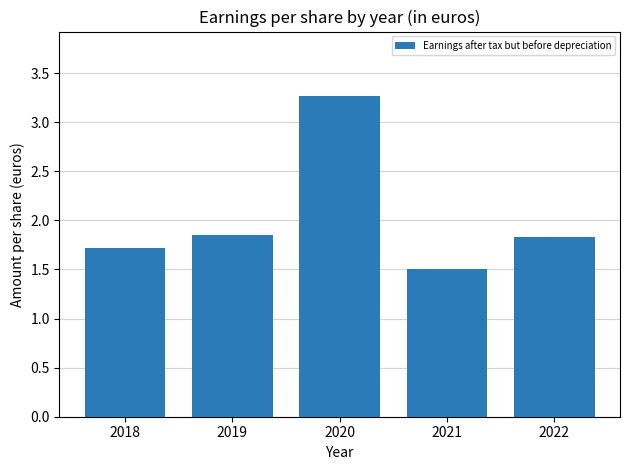

What is the difference between the values at 2019 and 2020?

1.4